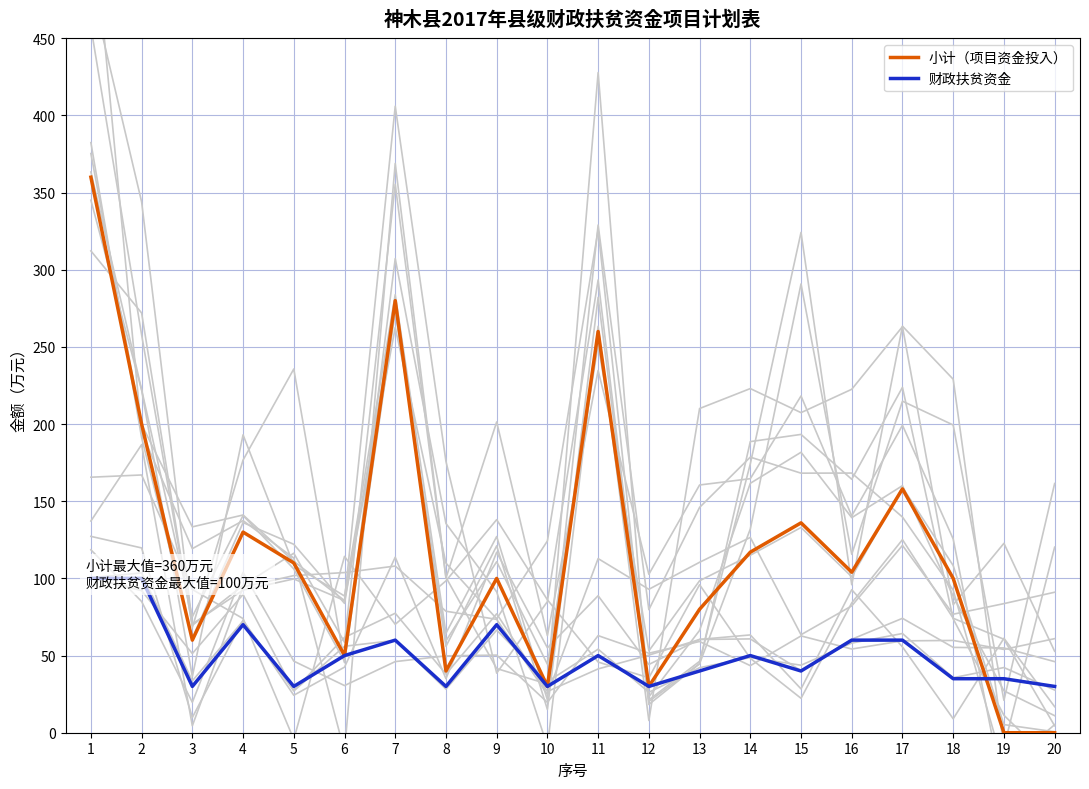

At which label is 小计（项目资金投入） closest to 180?

2